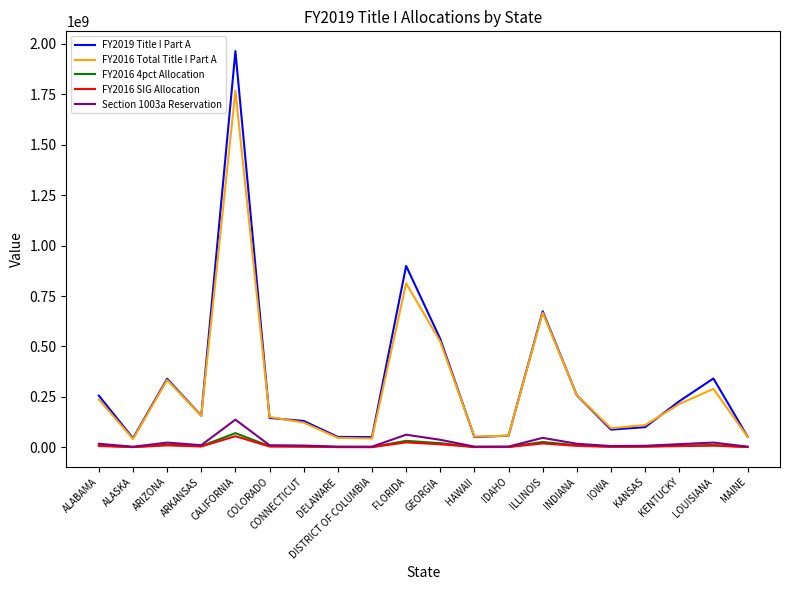

What is the sum of all FY2016 SIG Allocation values?

183298589